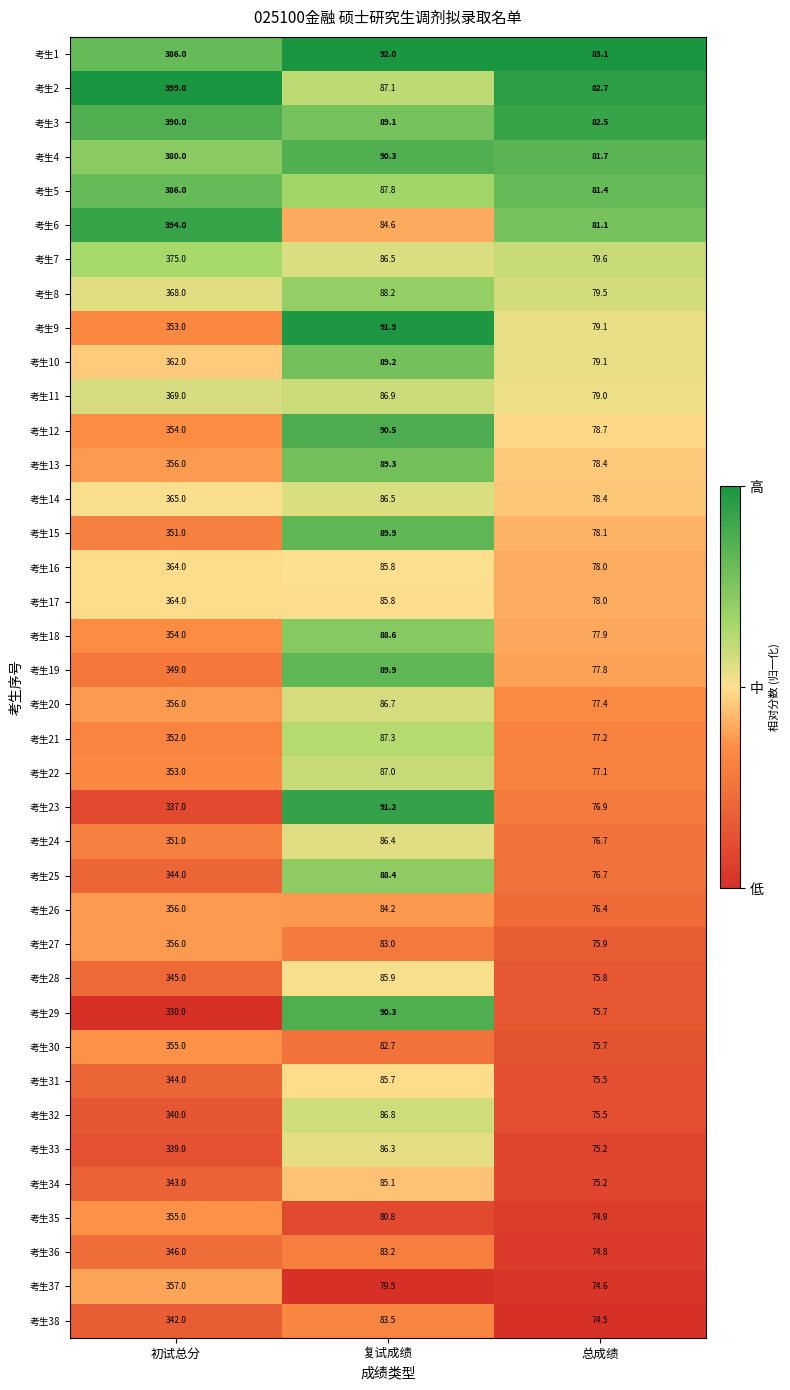

What is the sum of all 考生10 values?

530.3